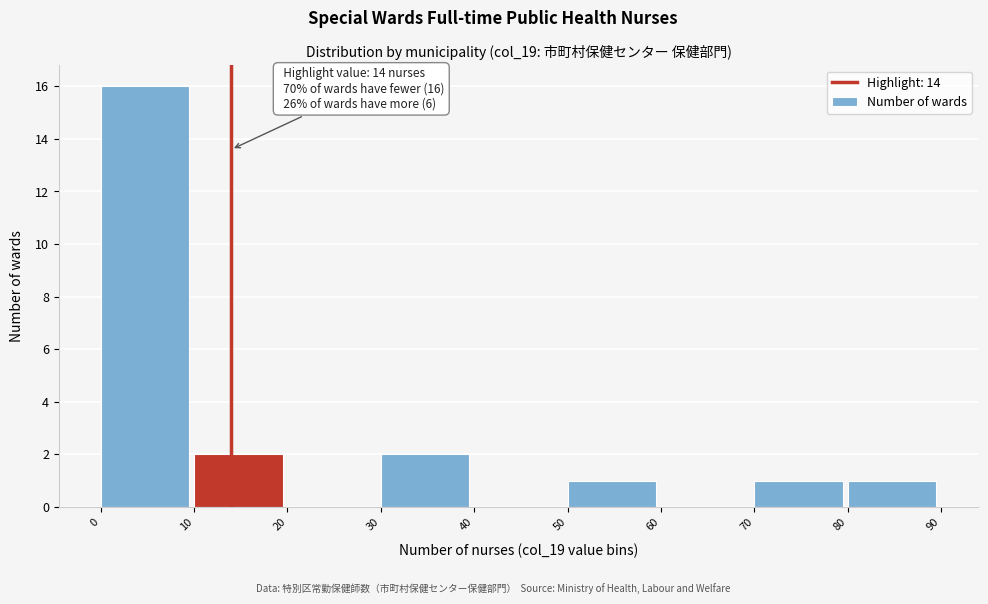

Over which range of the x-axis is the bar tallest?

0 to 10